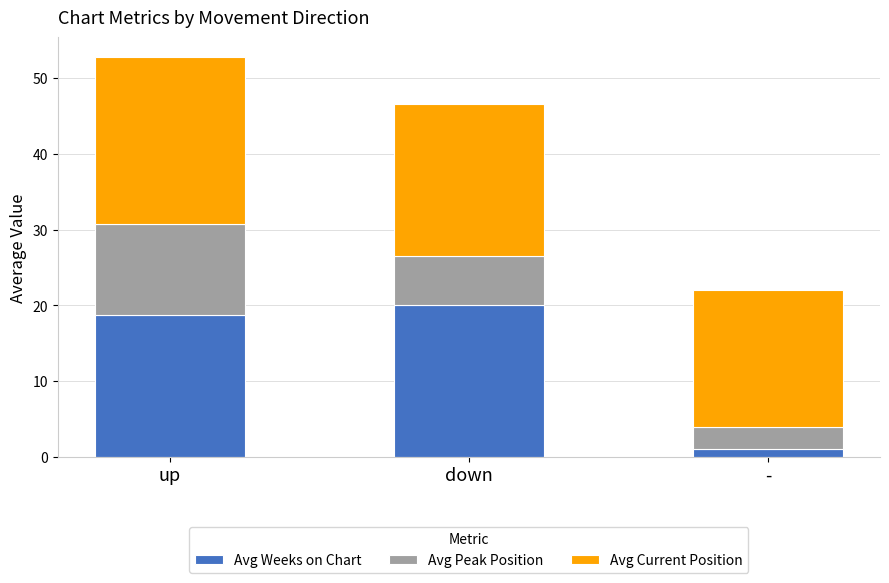

What is the total value across all series at down?

46.6